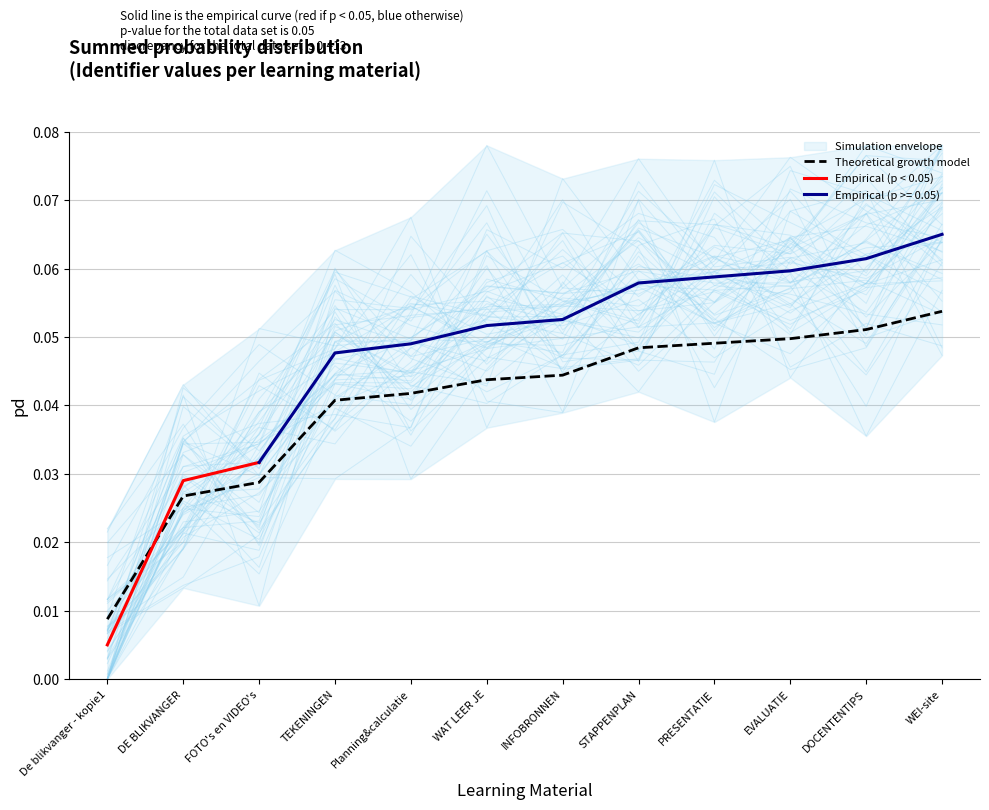

What is the label of the 12th point from the left?

WEI-site